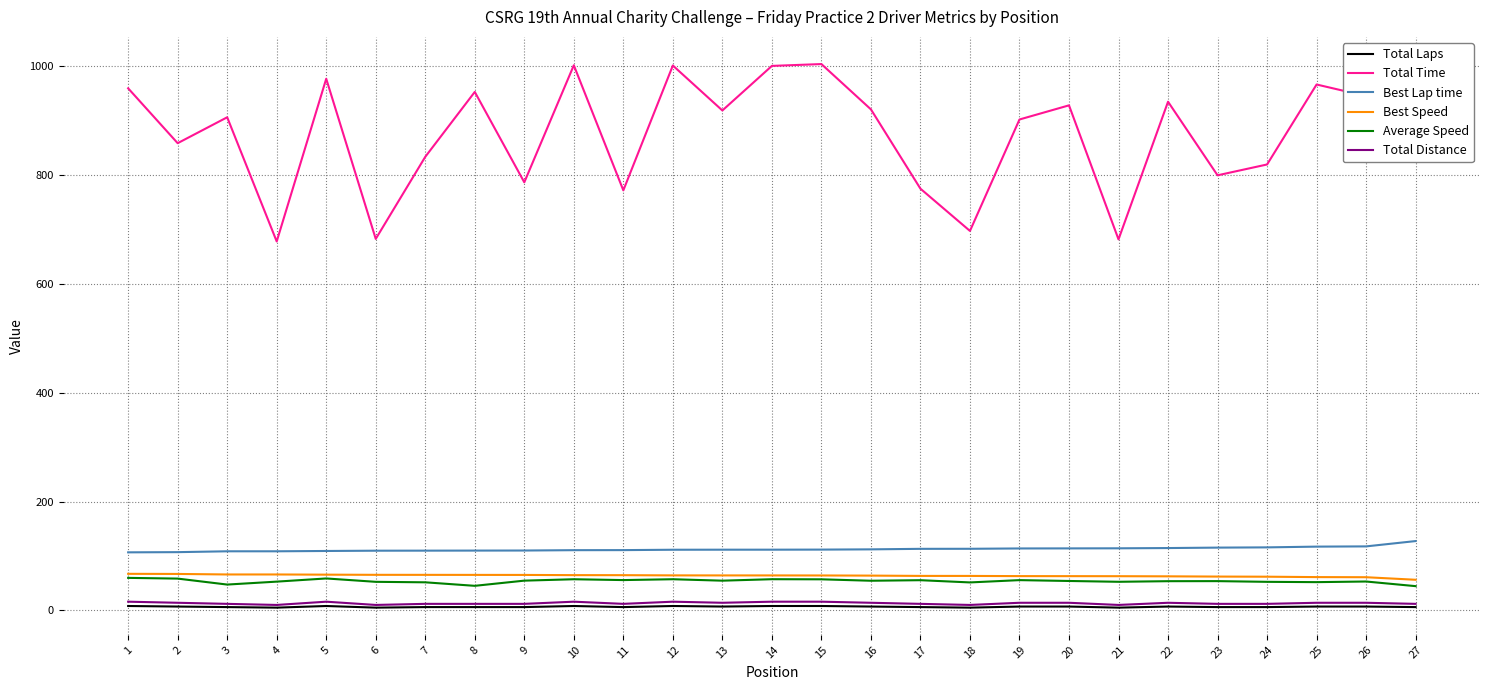

Is the value of Best Speed at 17 greater than the value of Total Laps at 5?

Yes